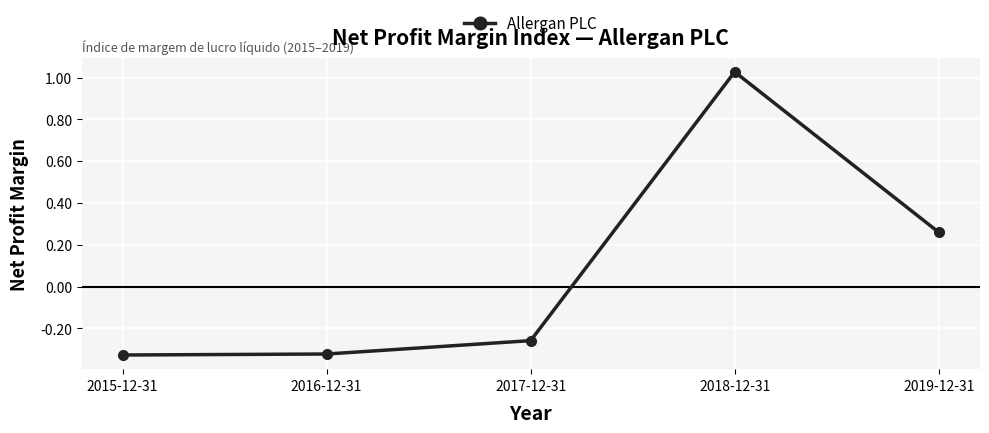

The value at 2018-12-31 is 0.6. True or false?

False